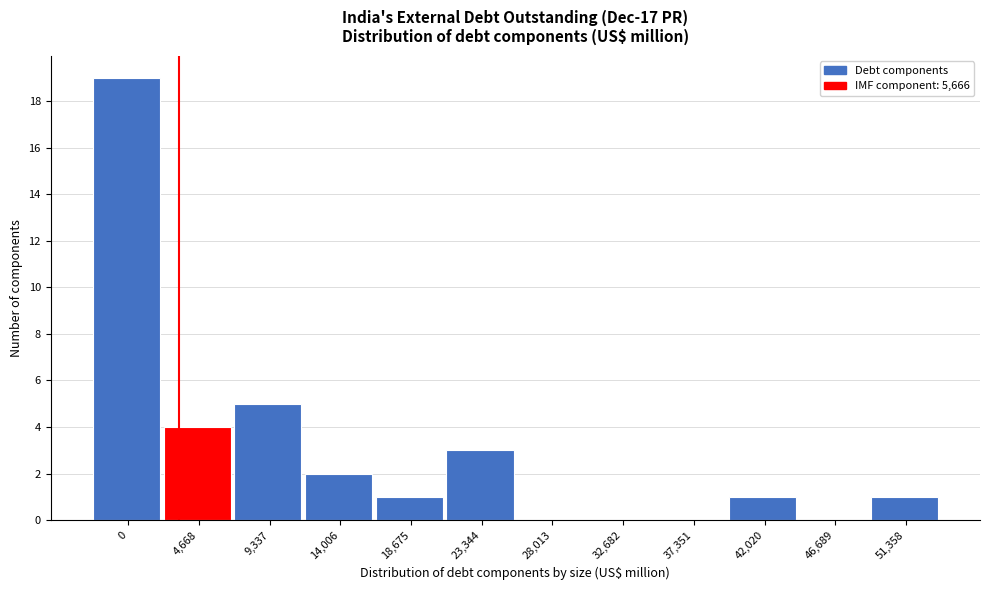

Reading right to left, transcribe all the data shown in this chart.

51,358=1	46,689=0	42,020=1	37,351=0	32,682=0	28,013=0	23,344=3	18,675=1	14,006=2	9,337=5	4,668=4	0=19